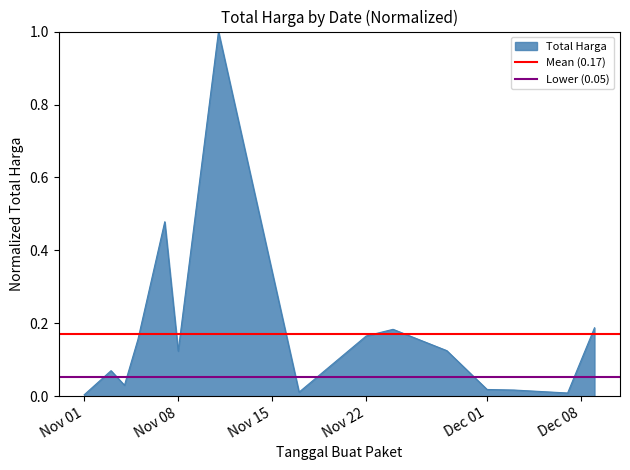

What is the maximum value for Total Harga?

1.0